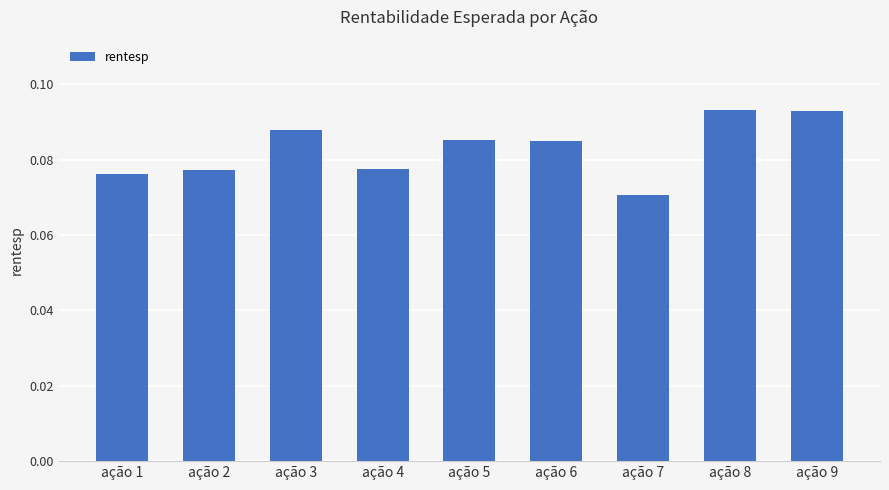

Is it true that the value at ação 6 is 0.0?

False